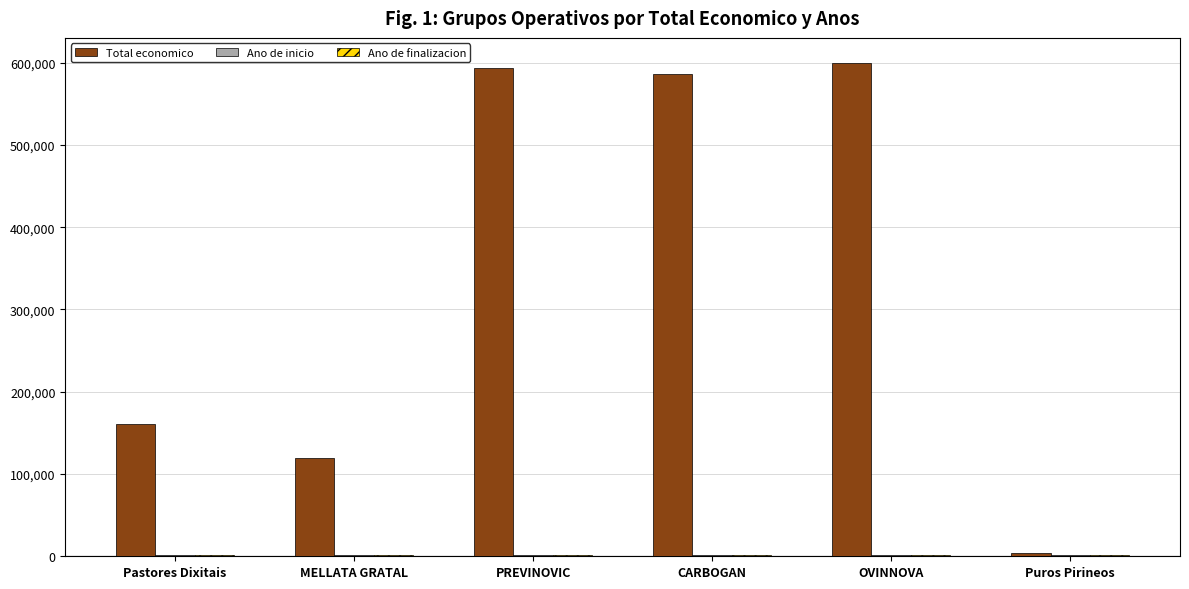

At how many categories does at least one series exceed 529048?

3